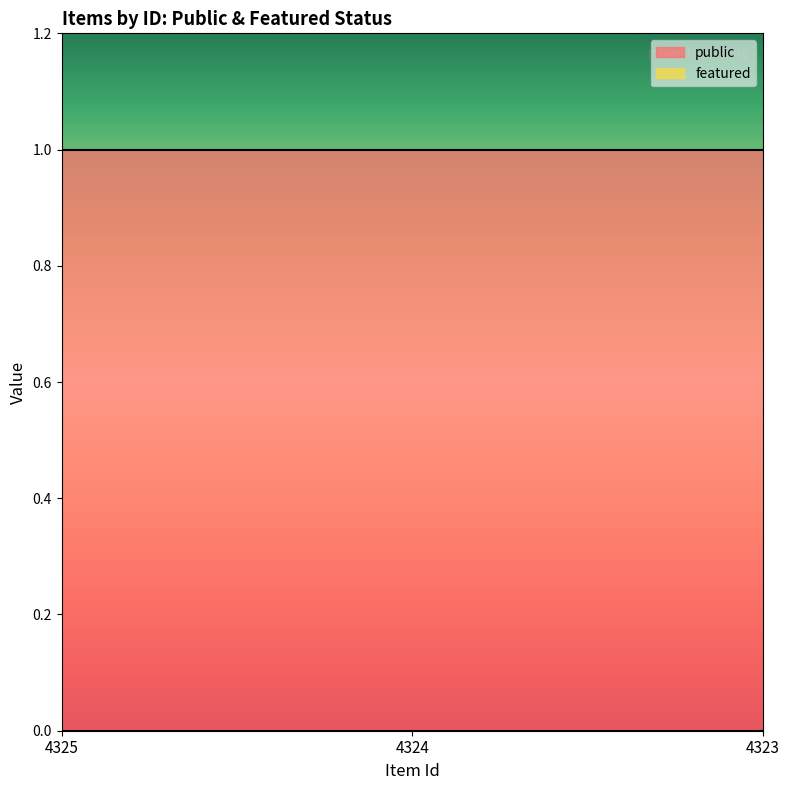

Reading left to right, list all the values displayed in this chart.

public: 4325=1	4324=1	4323=1
featured: 4325=0	4324=0	4323=0